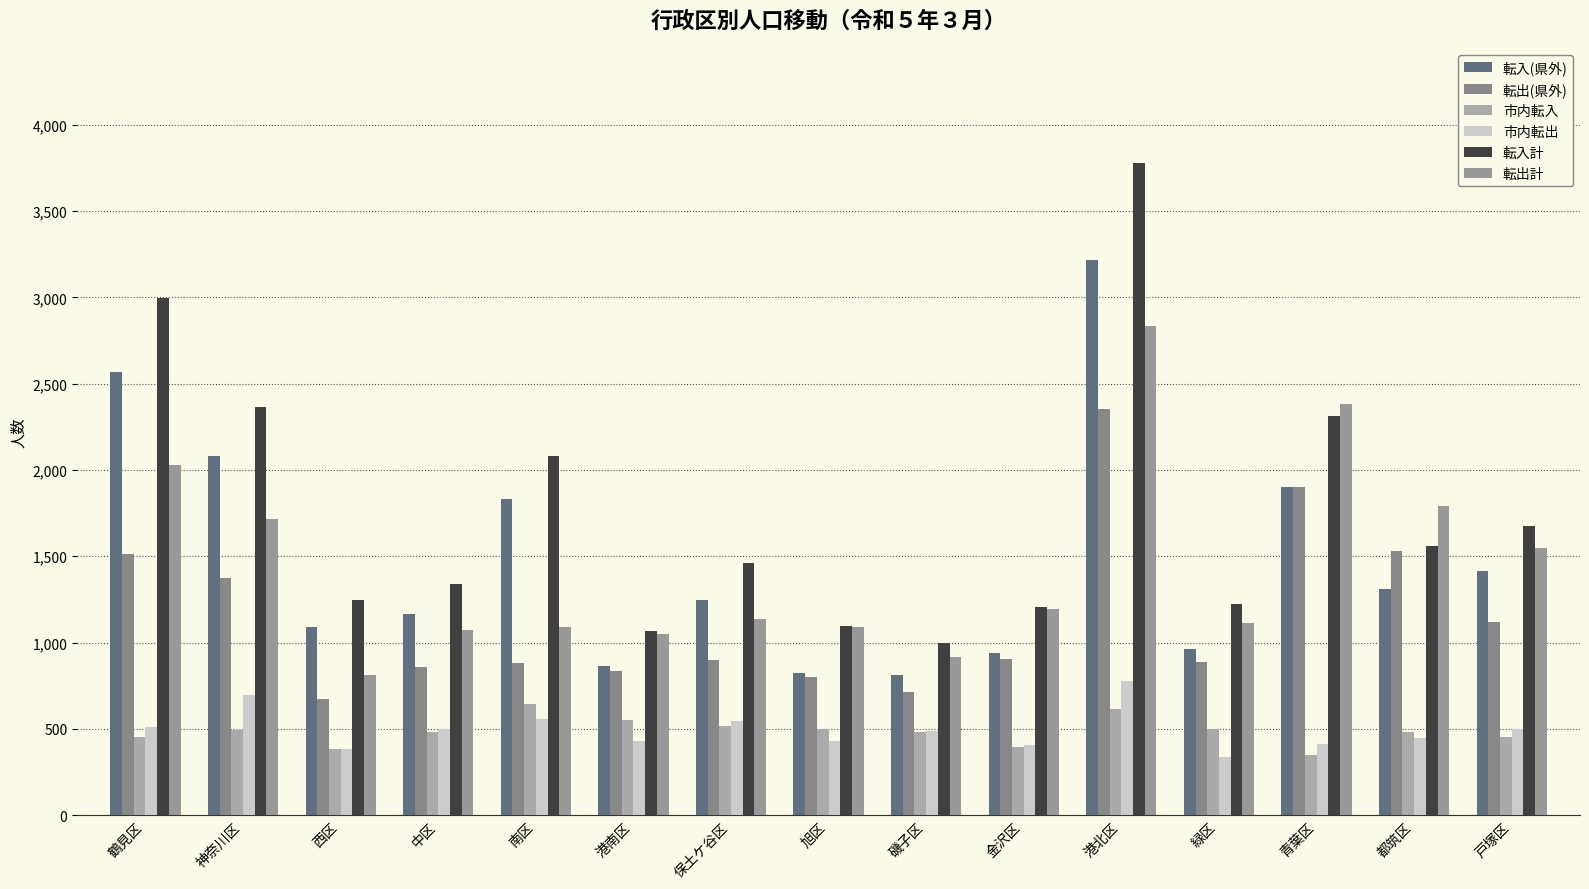

What is the label of the 5th bar from the left?

南区